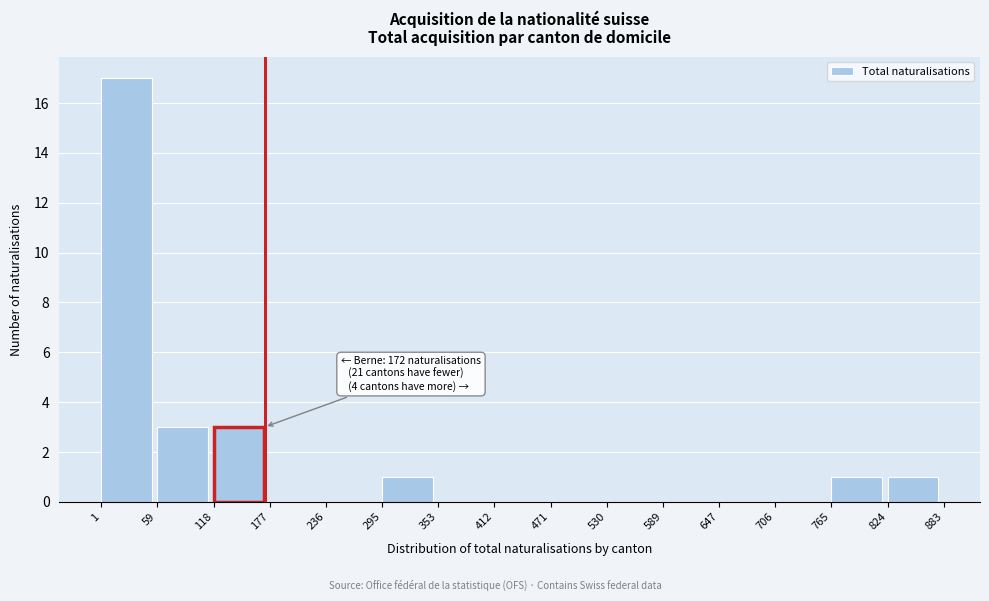

Over which range of the x-axis is the bar tallest?

1 to 59